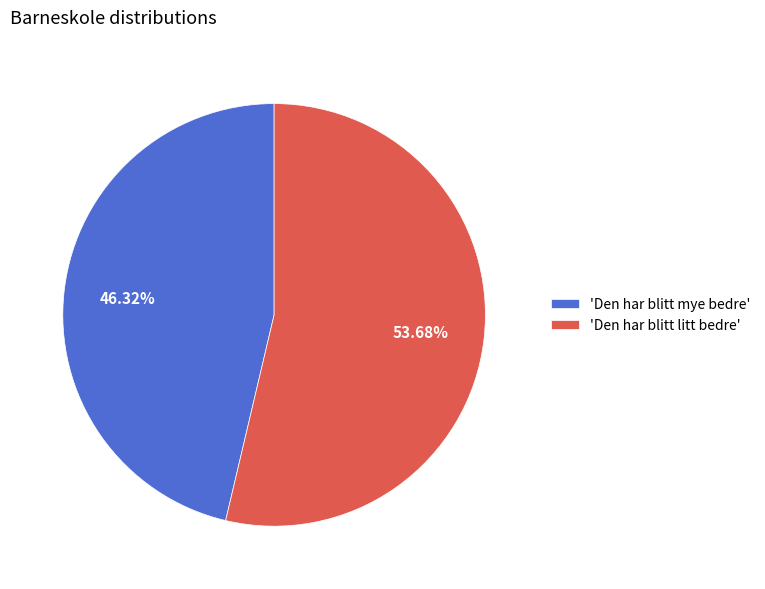

To the nearest percent, what is the average slice percentage?

50%